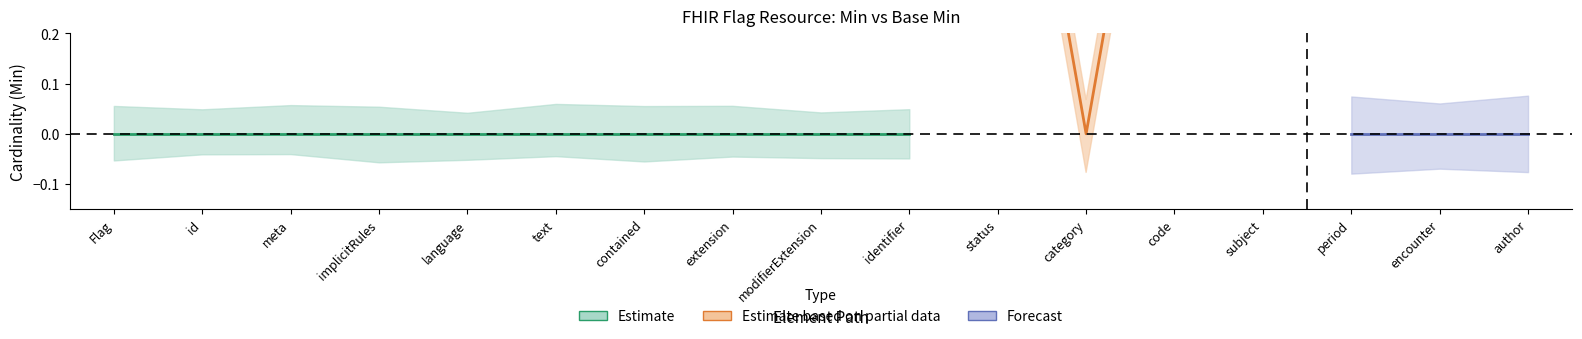

Which category has the lowest value in the Base Min series?

Flag